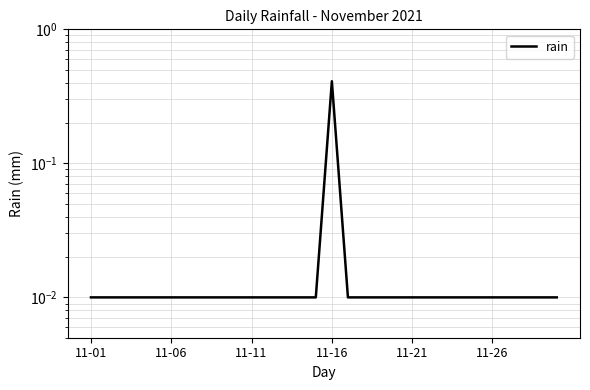

True or false: the data shows 0.0 at 13.

False